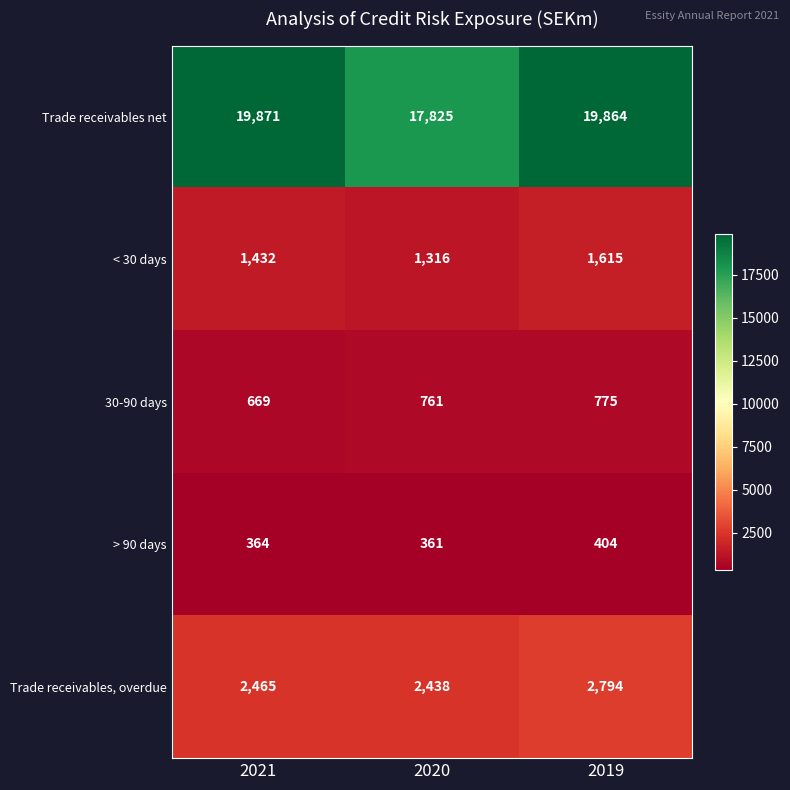

How many < 30 days values are between 1316 and 1615?

3